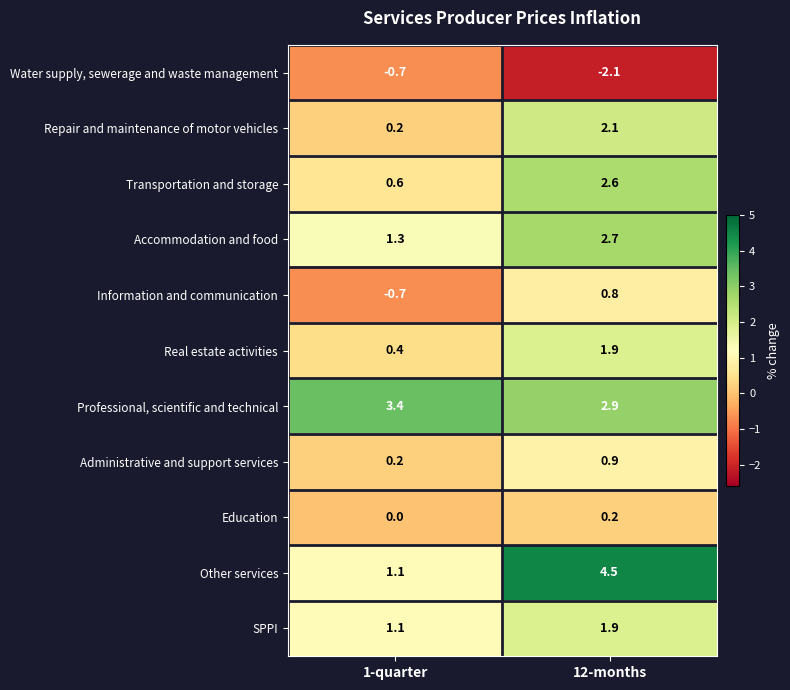

Is it true that Accommodation and food equals 1.3 at 1-quarter?

True